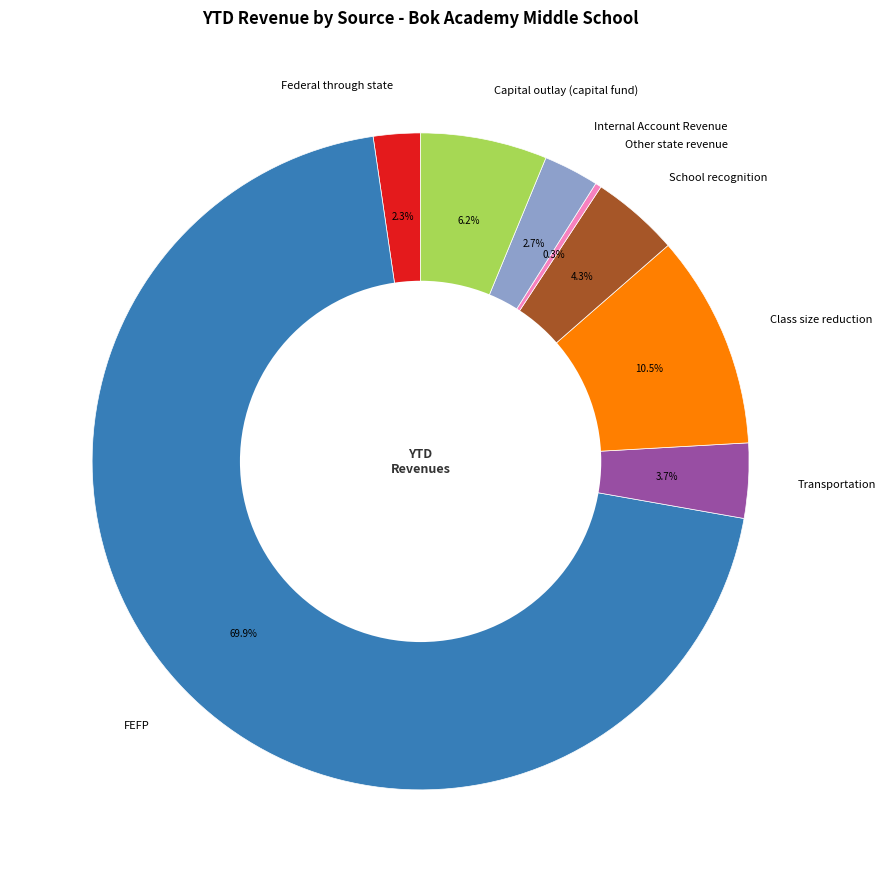

Between Capital outlay (capital fund) and Federal through state, which is larger?

Capital outlay (capital fund)